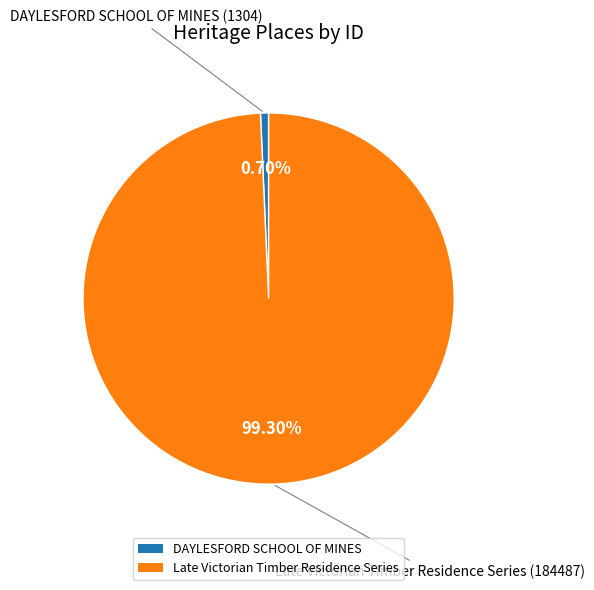

Between Late Victorian Timber Residence Series and DAYLESFORD SCHOOL OF MINES, which is larger?

Late Victorian Timber Residence Series